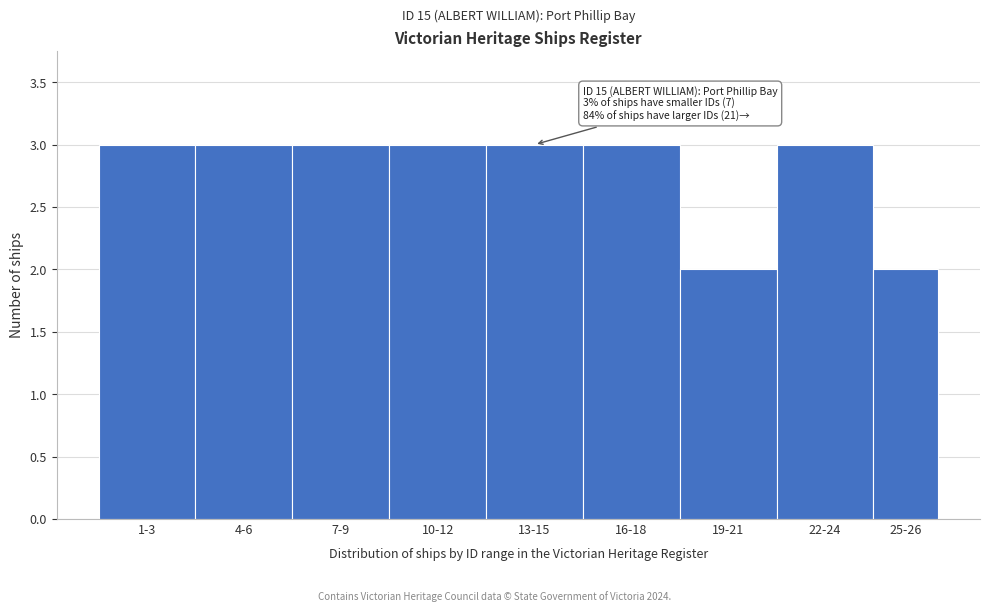

Reading left to right, transcribe all the data shown in this chart.

3	3	3	3	3	3	2	3	2